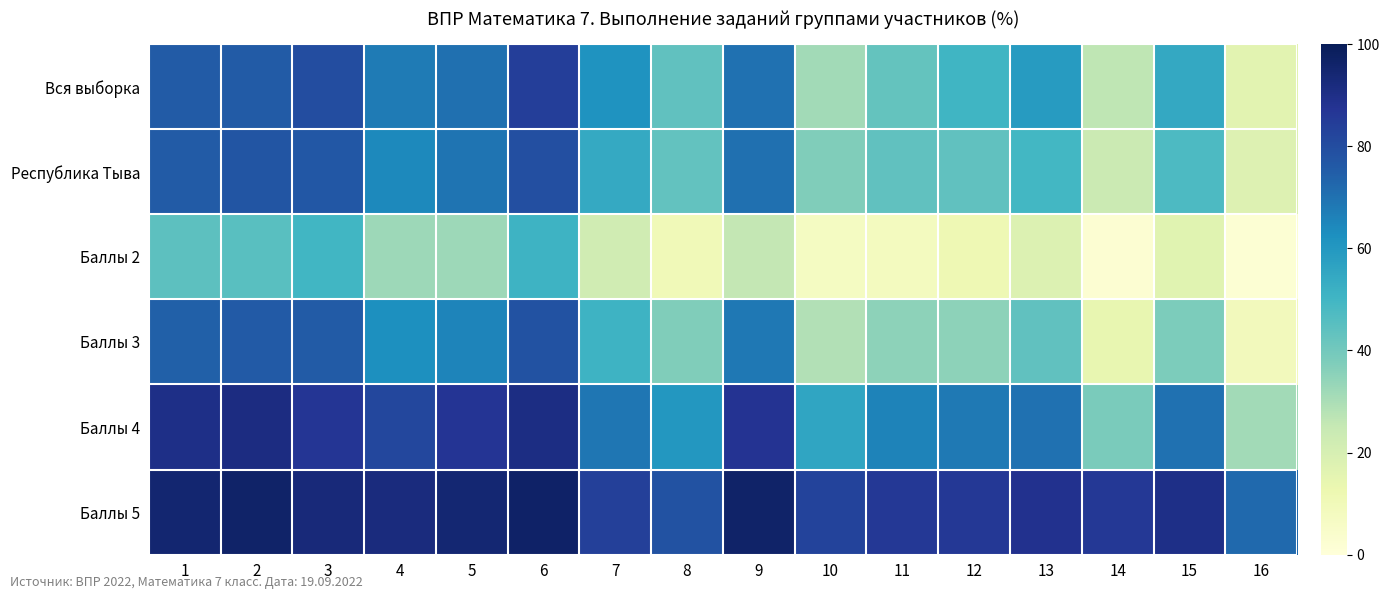

Which has a higher value, 5 or 1?

1